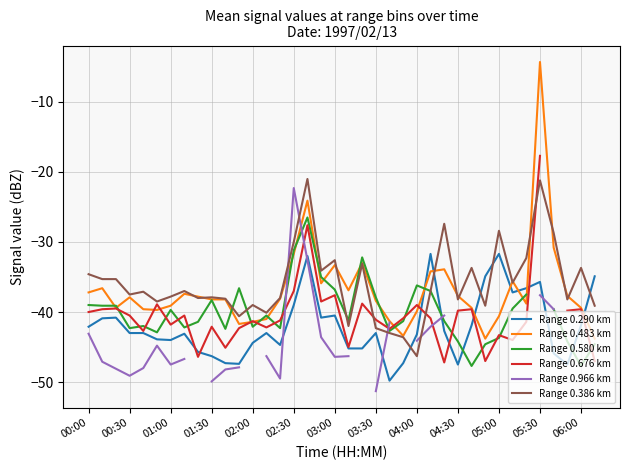

True or false: Range 0.386 km has a value of -10.4 at 01:30.

False